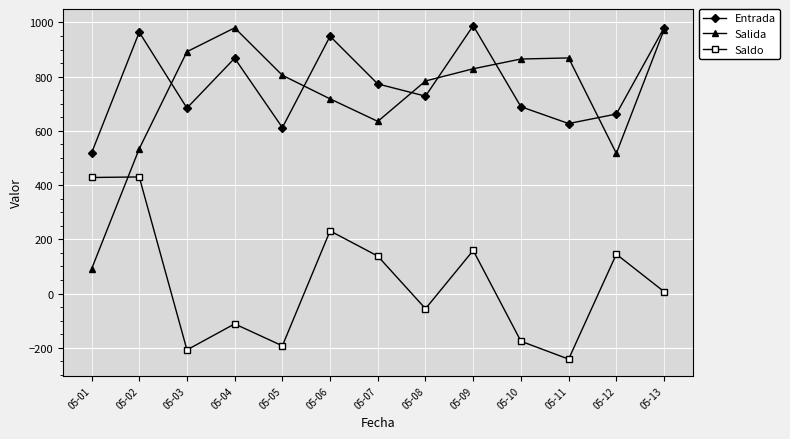

What is the minimum value shown in the chart?

-242